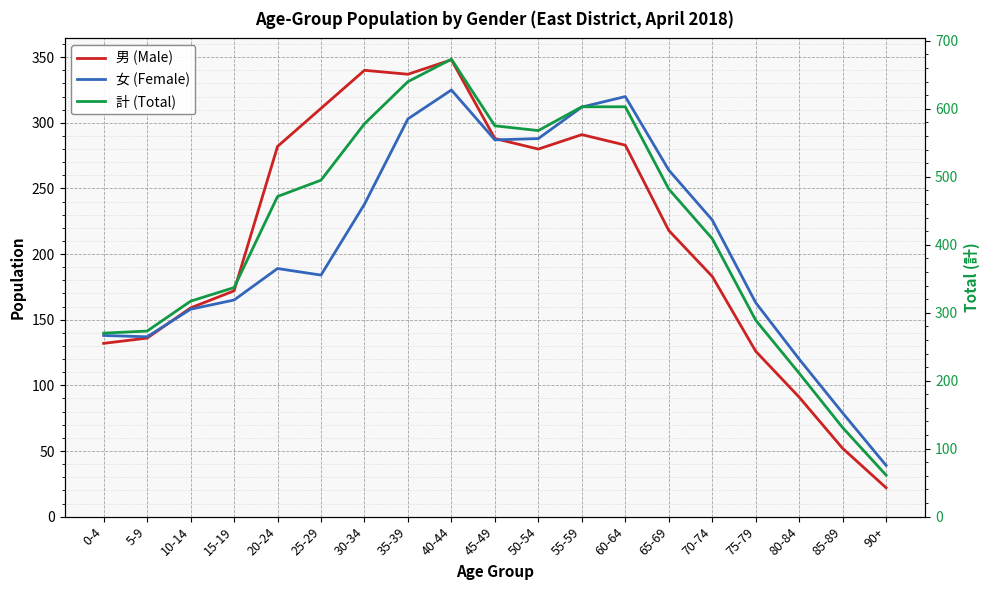

What is the minimum value shown in the chart?

22